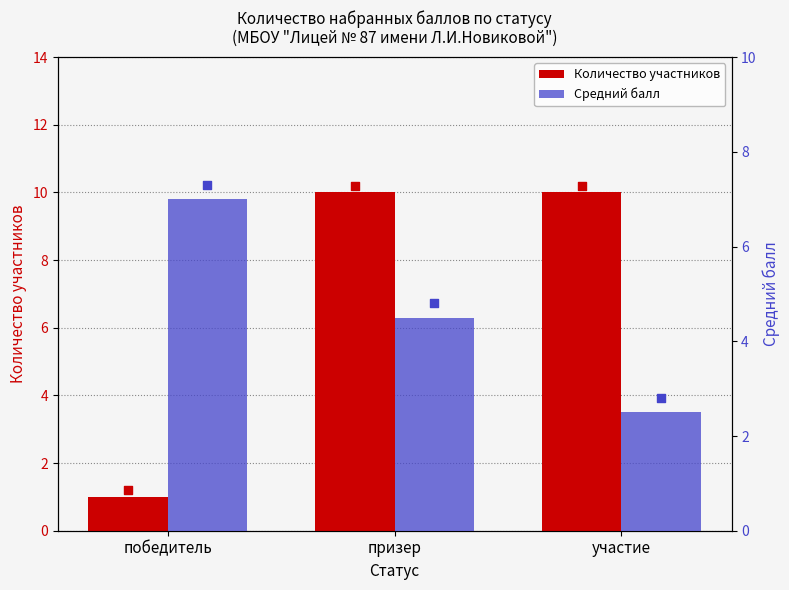

Which series has the largest Y range (max minus min)?

Количество участников